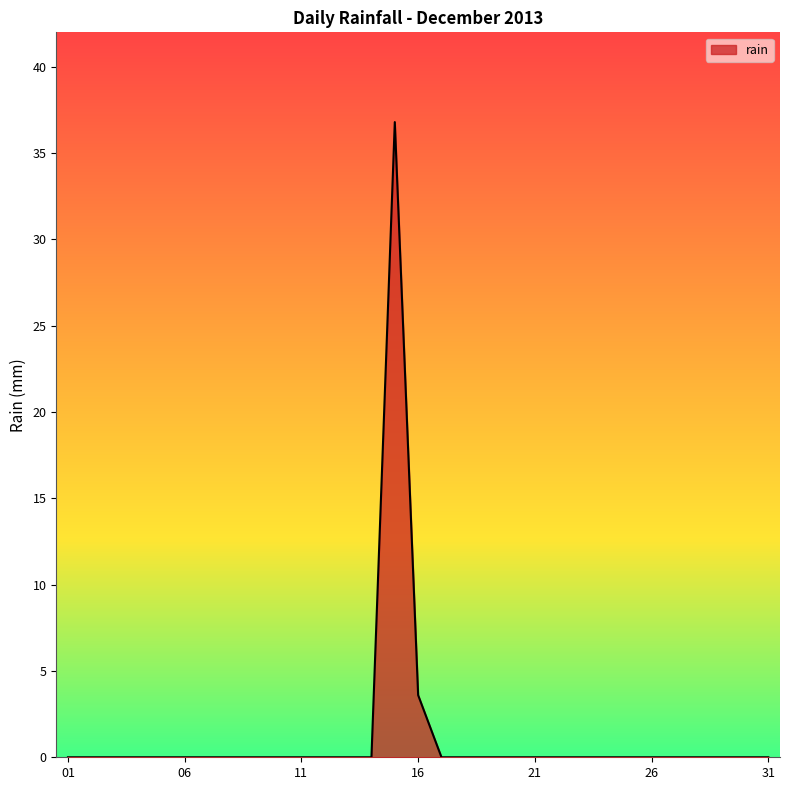

What is the difference between the maximum and minimum values?

36.8